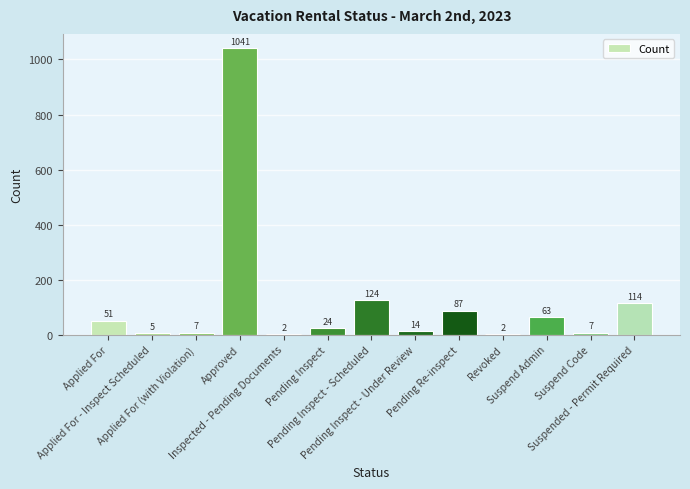

How many data points does each series have?

13